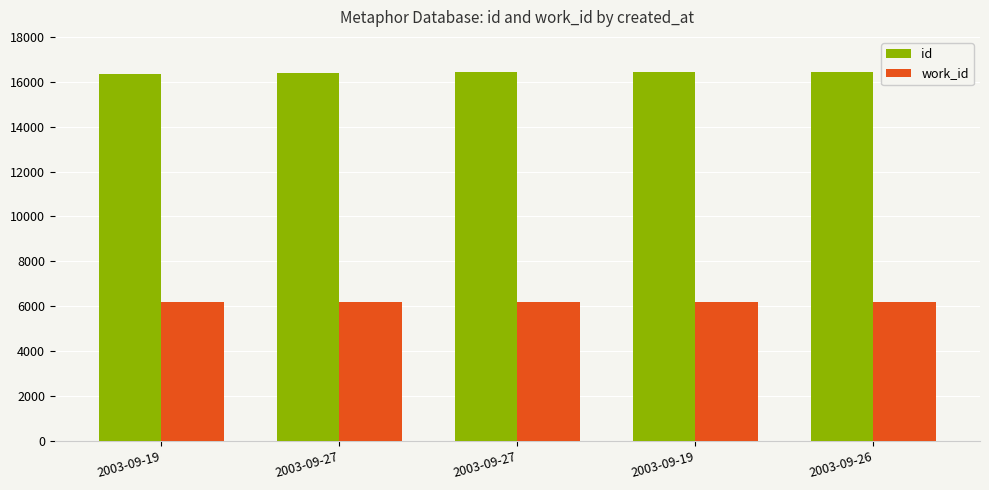

How many series are shown in this chart?

2